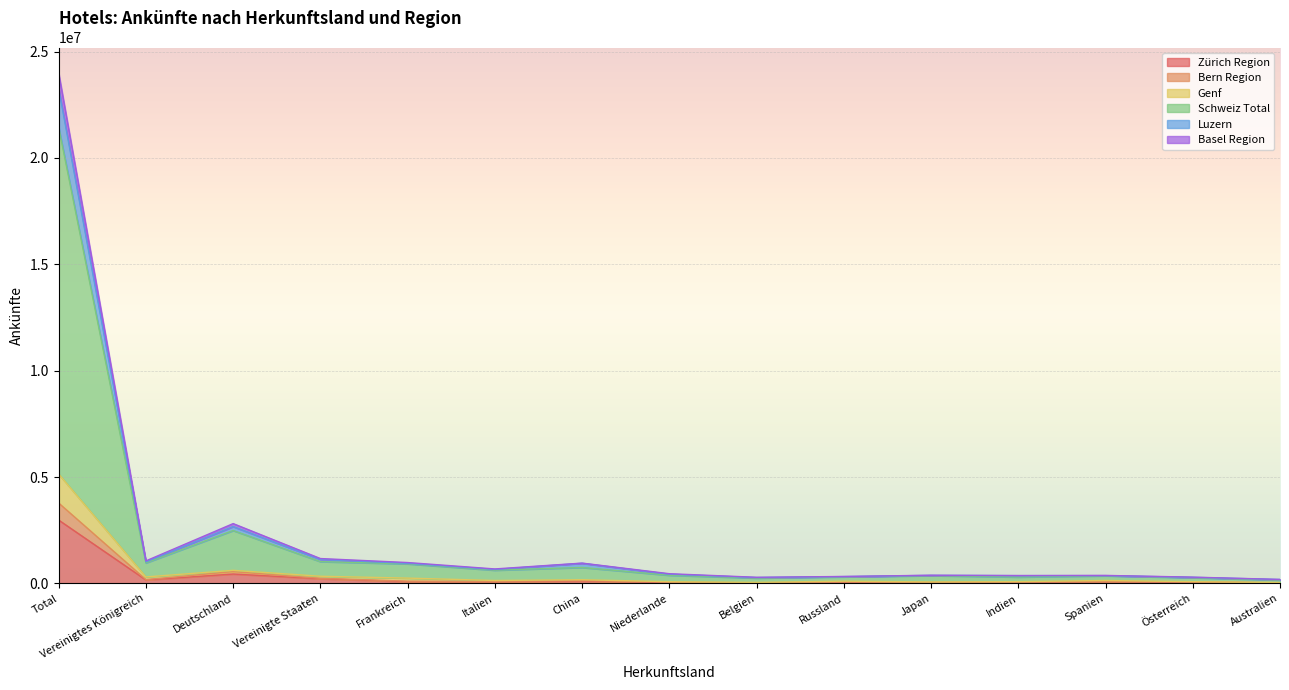

How many lines are shown in the chart?

6